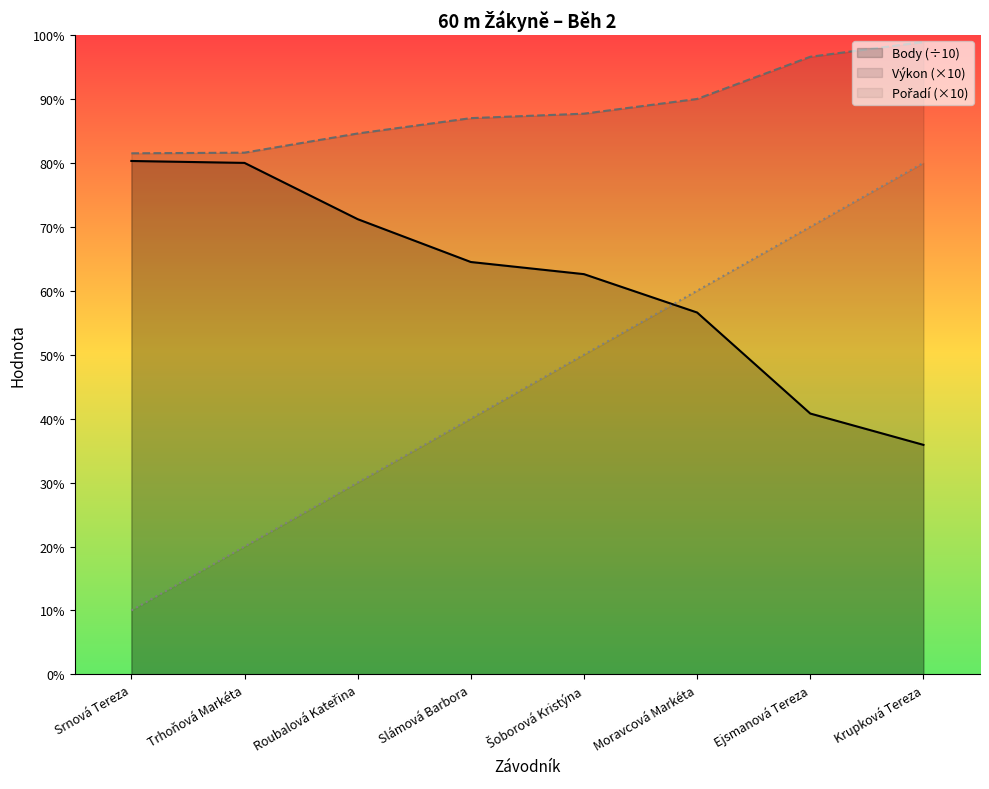

True or false: Body (÷10) and Pořadí (×10) cross at least once.

True